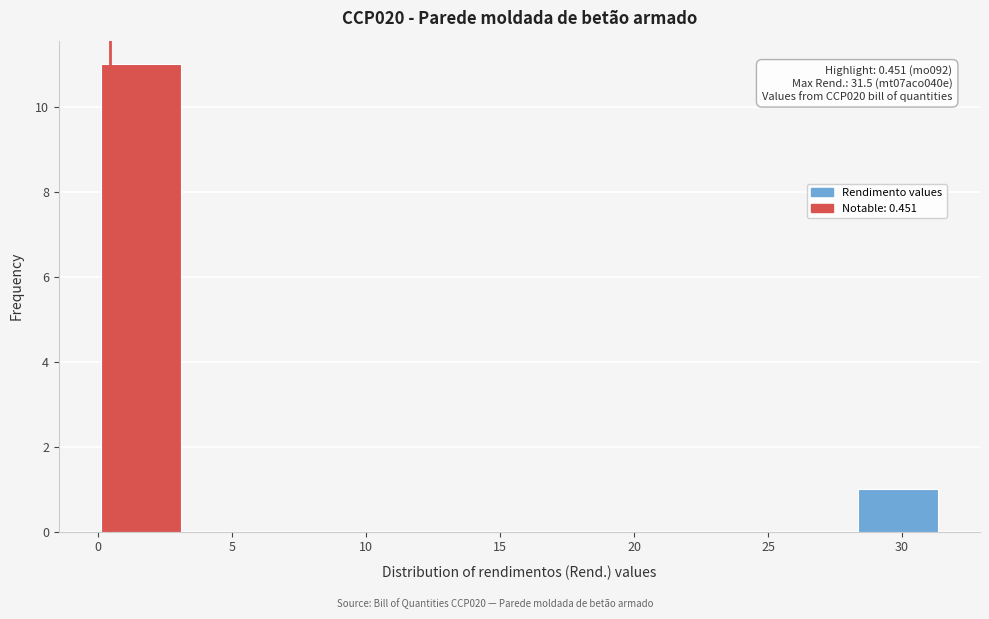

Over which range of the x-axis is the bar tallest?

0.0 to 3.0